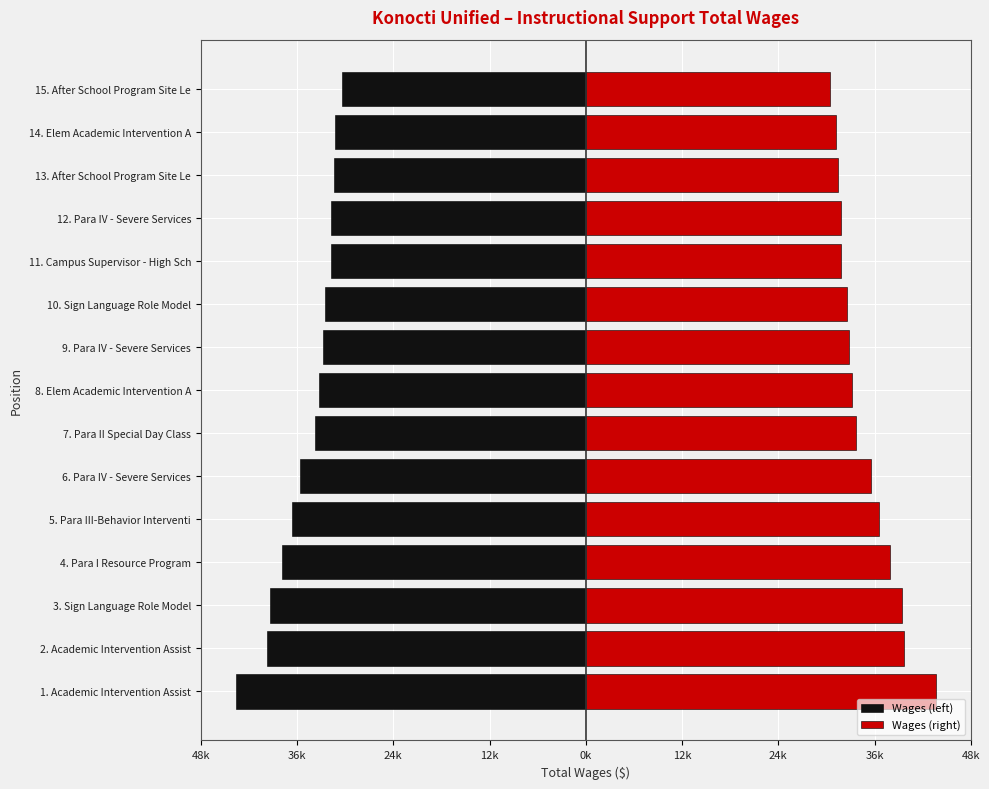

Which series has the largest total across all categories?

Wages (right)